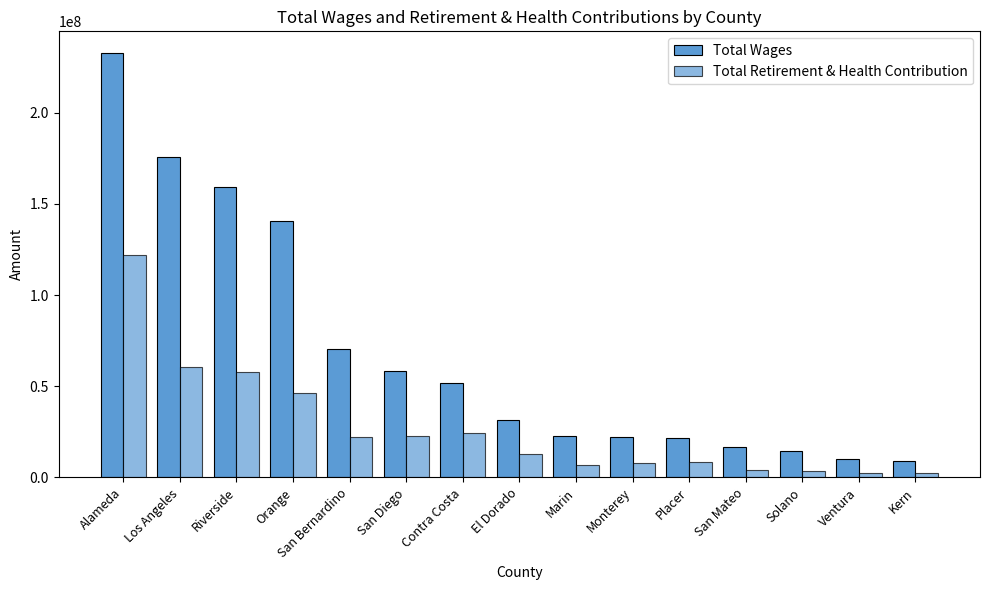

Reading left to right, transcribe all the data shown in this chart.

Total Wages: Alameda=233027695.0	Los Angeles=175677886.0	Riverside=159066626.0	Orange=140561433.9	San Bernardino=70475205.0	San Diego=58354437.0	Contra Costa=52014005.0	El Dorado=31718547.0	Marin=22936493.0	Monterey=22291498.0	Placer=21489251.0	San Mateo=16876689.0	Solano=14719550.0	Ventura=9847603.0	Kern=9223910.0
Total Retirement & Health Contribution: Alameda=121833360.0	Los Angeles=60425139.0	Riverside=57719711.0	Orange=46474988.7	San Bernardino=22415779.0	San Diego=22991259.1	Contra Costa=24213458.0	El Dorado=12716804.0	Marin=6961635.4	Monterey=7747506.0	Placer=8313724.0	San Mateo=4089995.0	Solano=3807309.0	Ventura=2657286.0	Kern=2473639.0